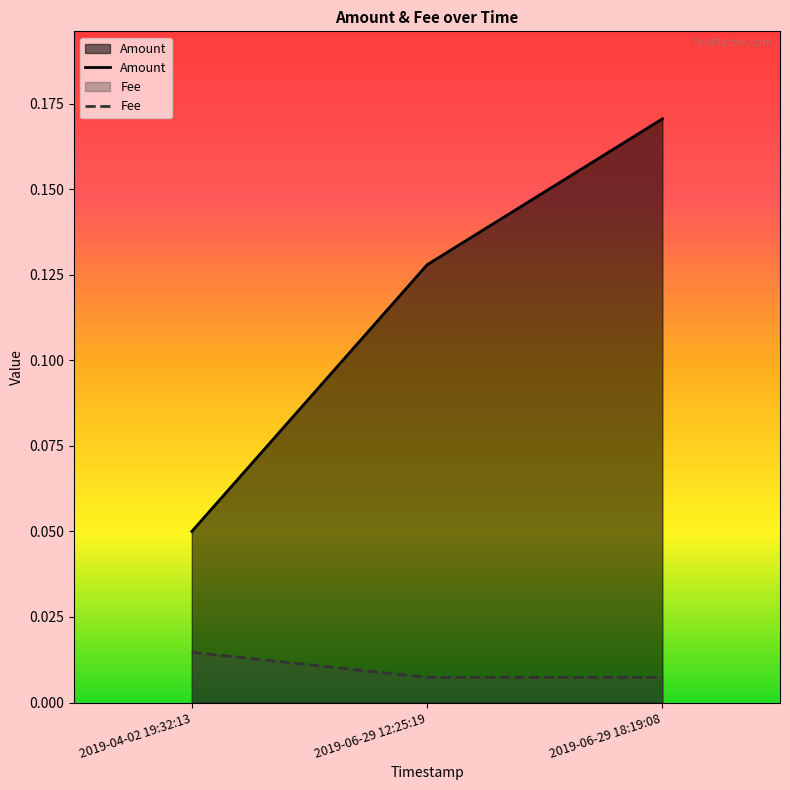

What are all the series names shown in the legend?

Amount, Fee